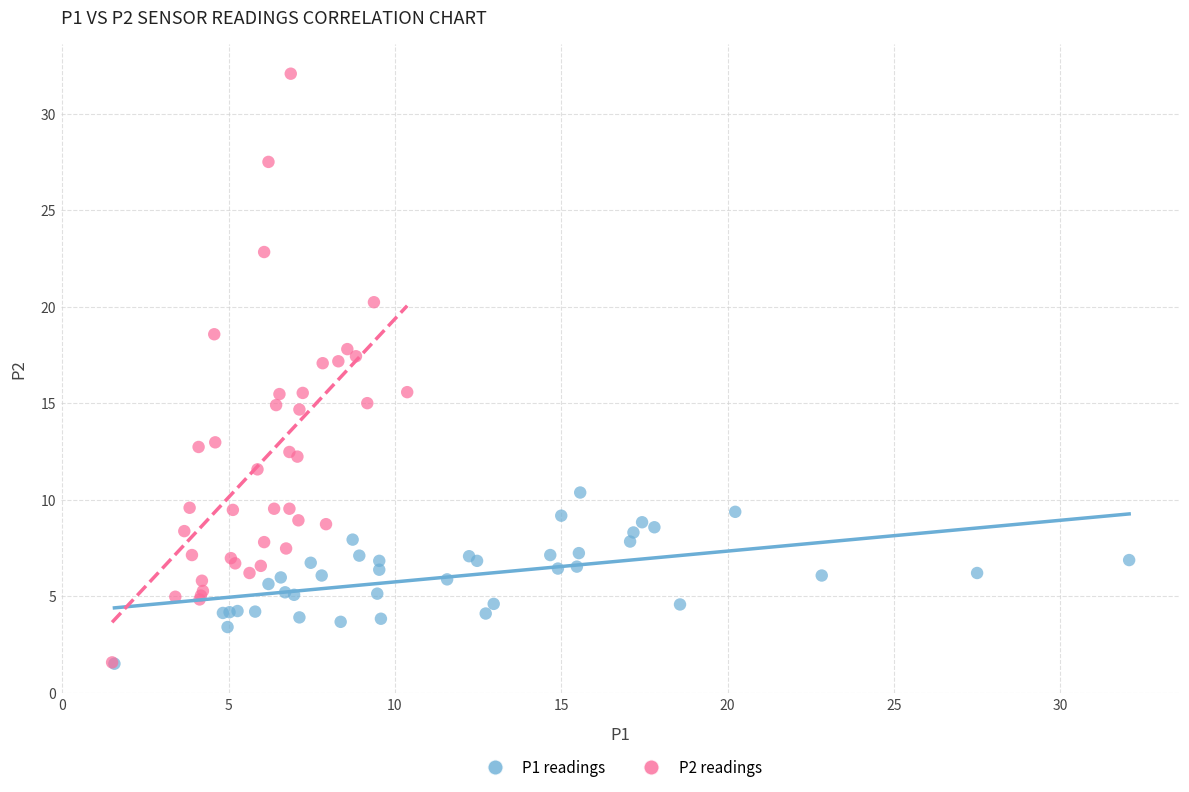

Which series reaches the maximum Y coordinate?

P2 readings